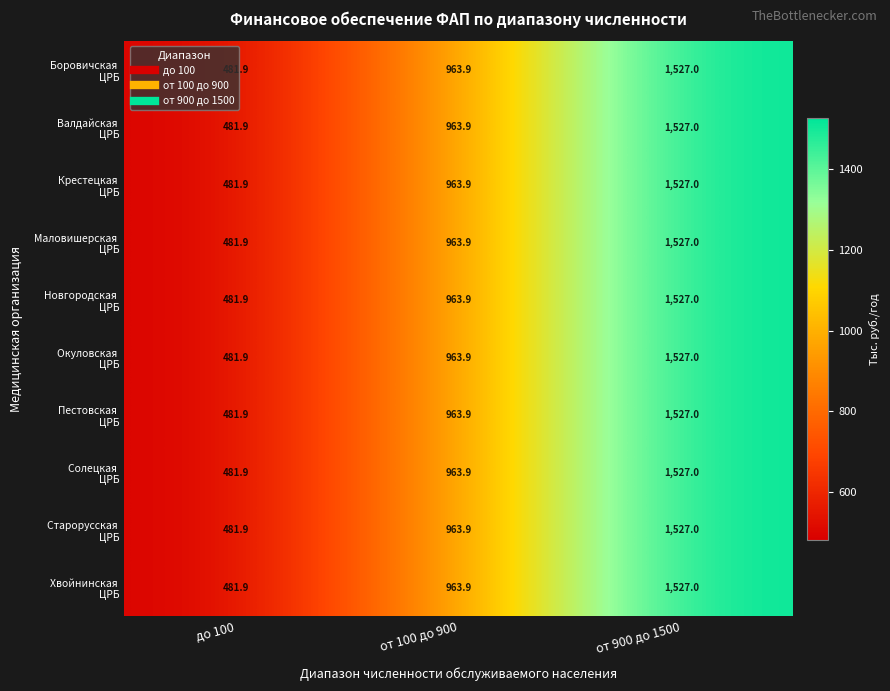

What is the total value across all series at от 100 до 900?

9639.0